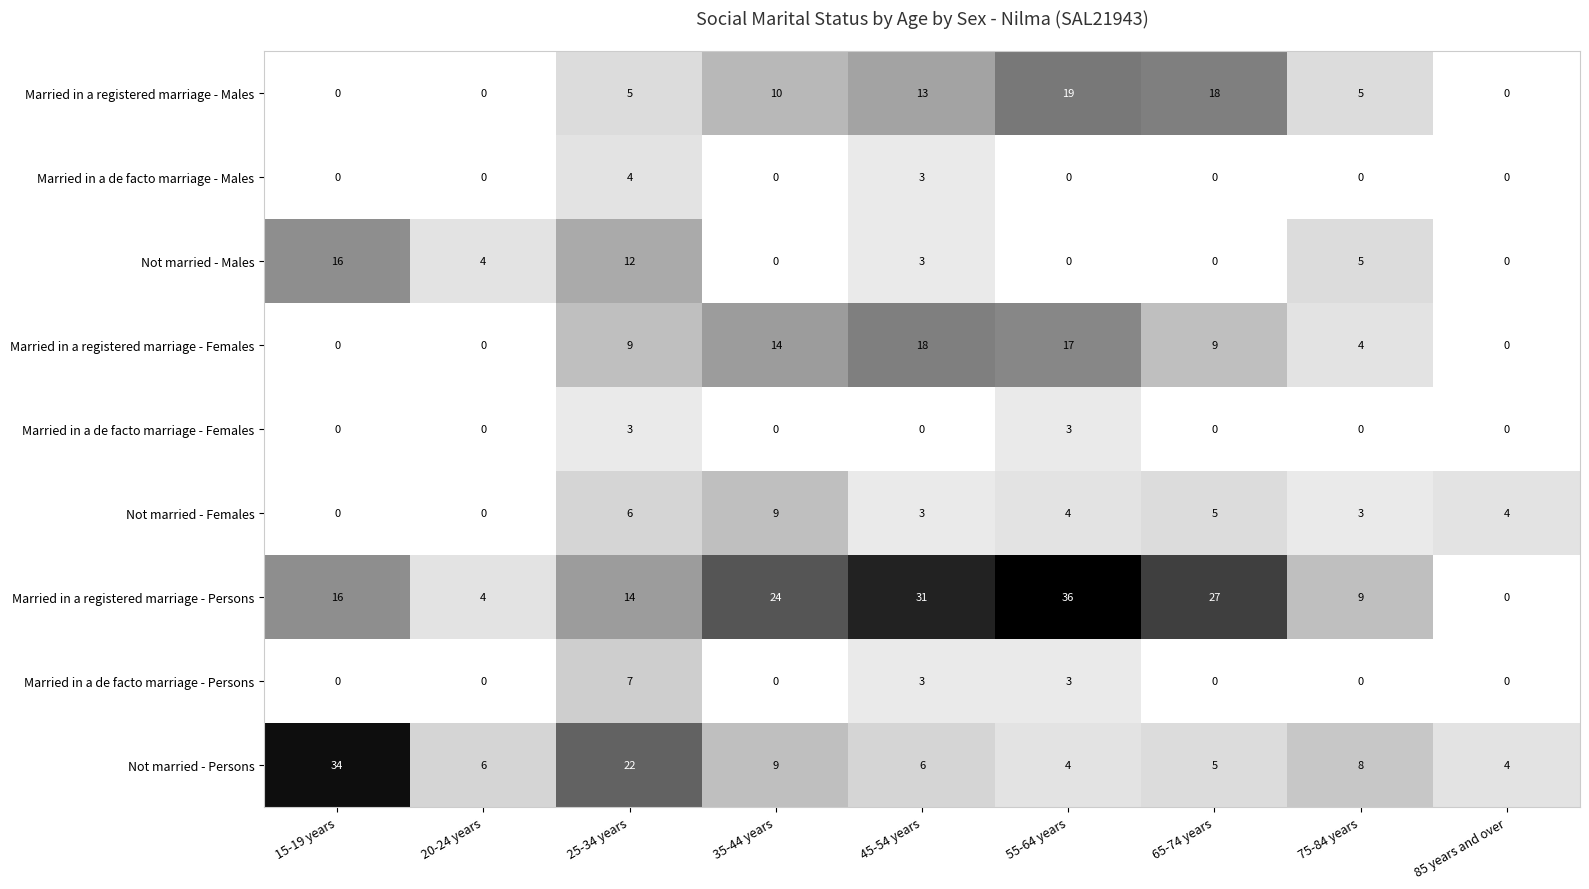

The value of Not married - Males at 15-19 years is 10. True or false?

False